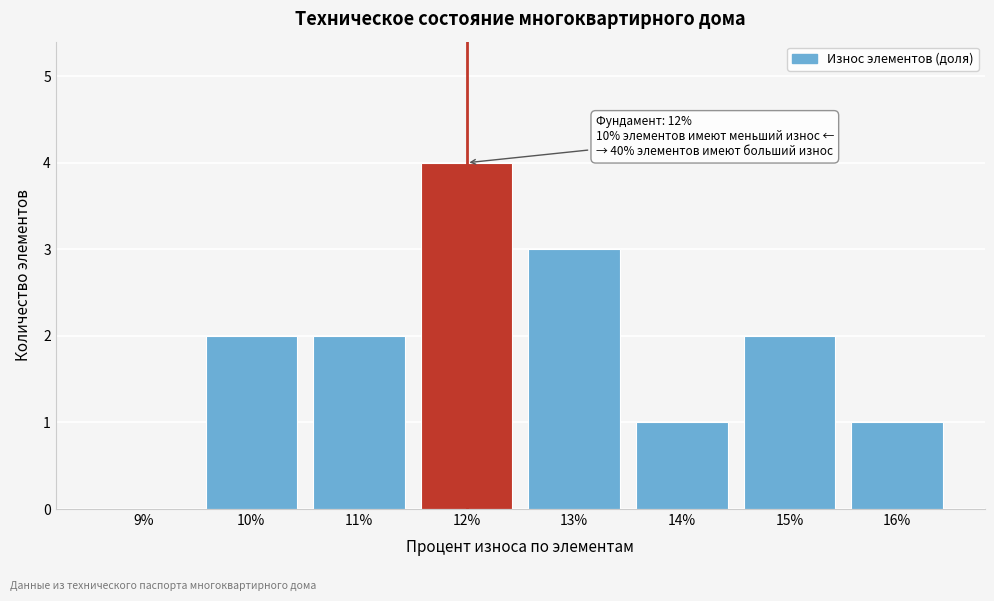

Reading left to right, transcribe all the data shown in this chart.

9%=0	10%=2	11%=2	12%=4	13%=3	14%=1	15%=2	16%=1